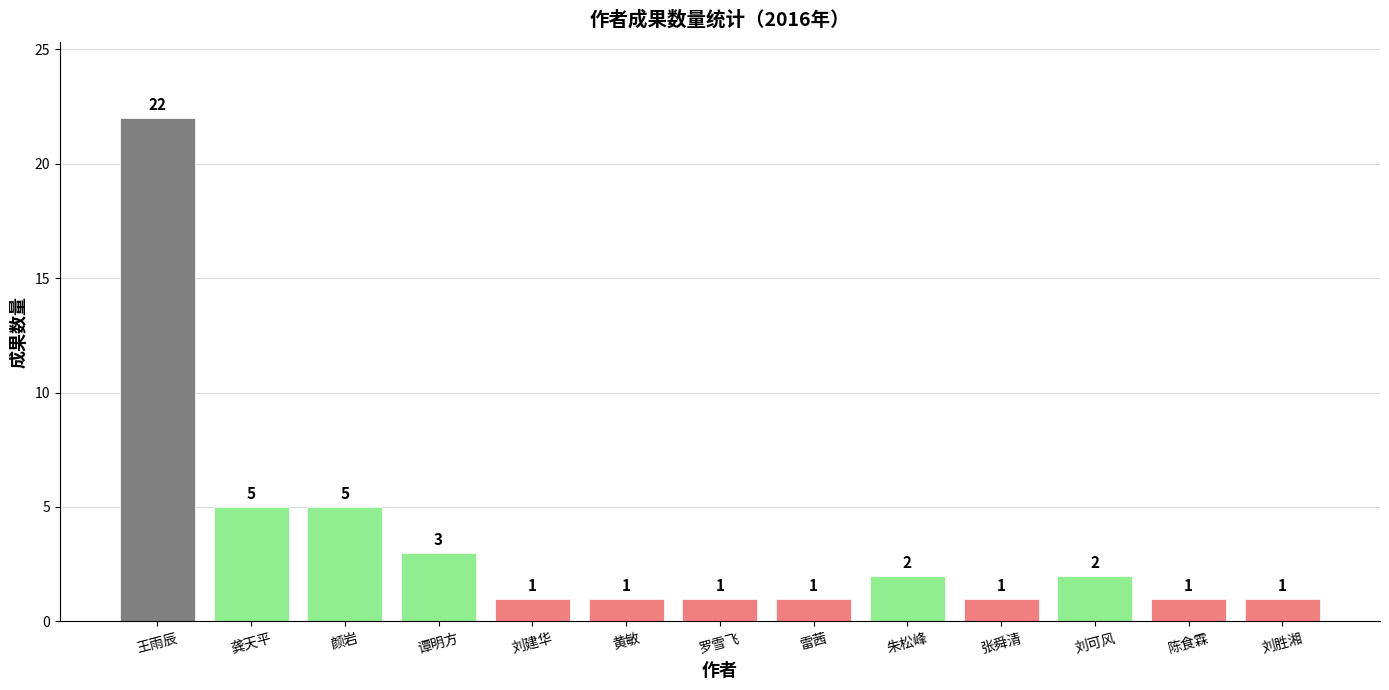

What is the difference between the second highest and minimum values?

4